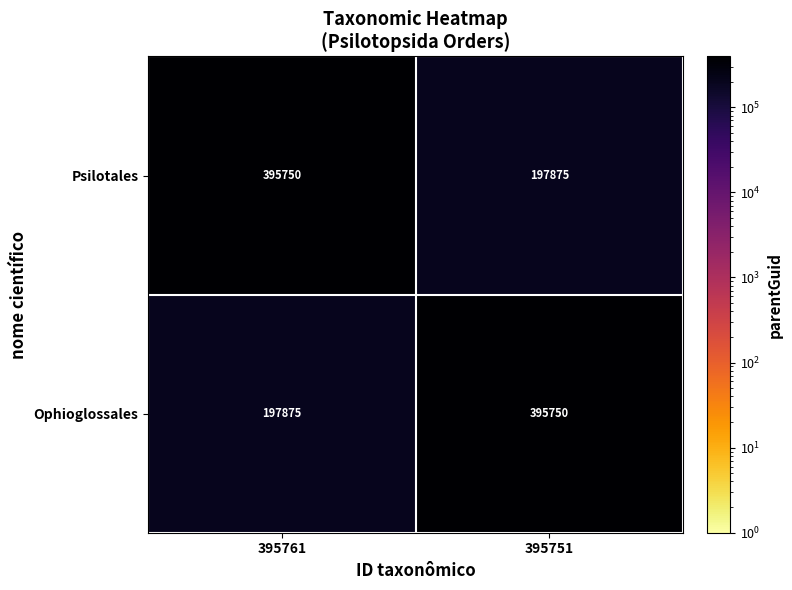

Where is Ophioglossales nearest to the value 296812?

395761